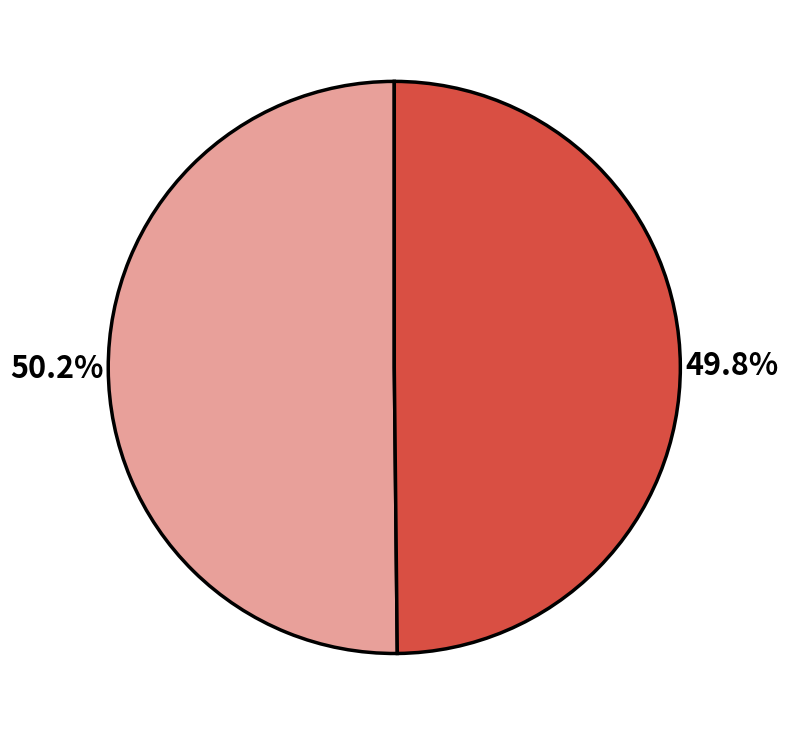

Does any single category account for the majority?

Yes